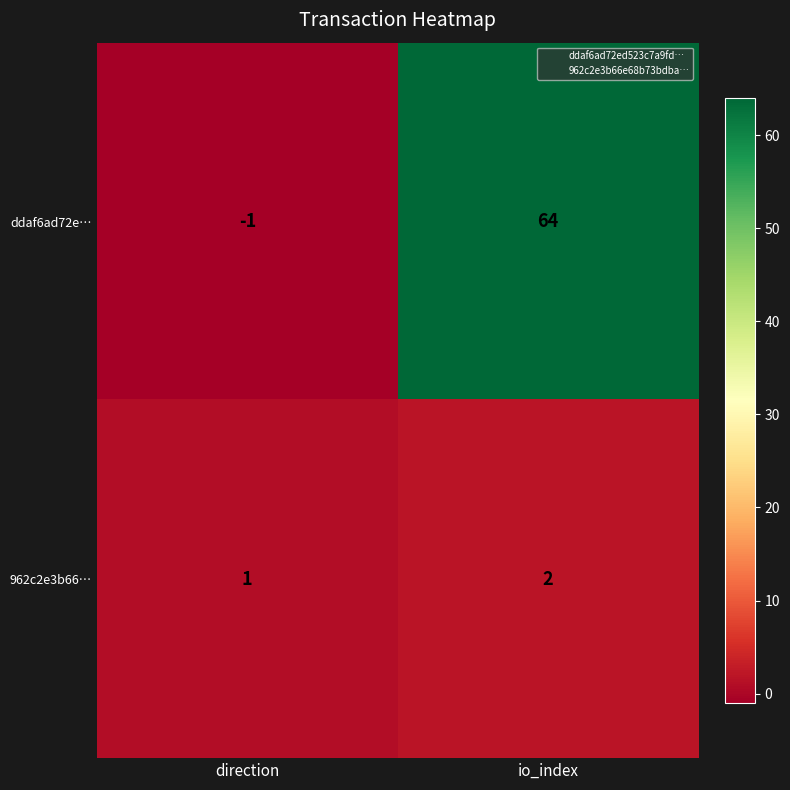

What is the difference between the maximum and minimum values in the ddaf6ad72e… series?

65